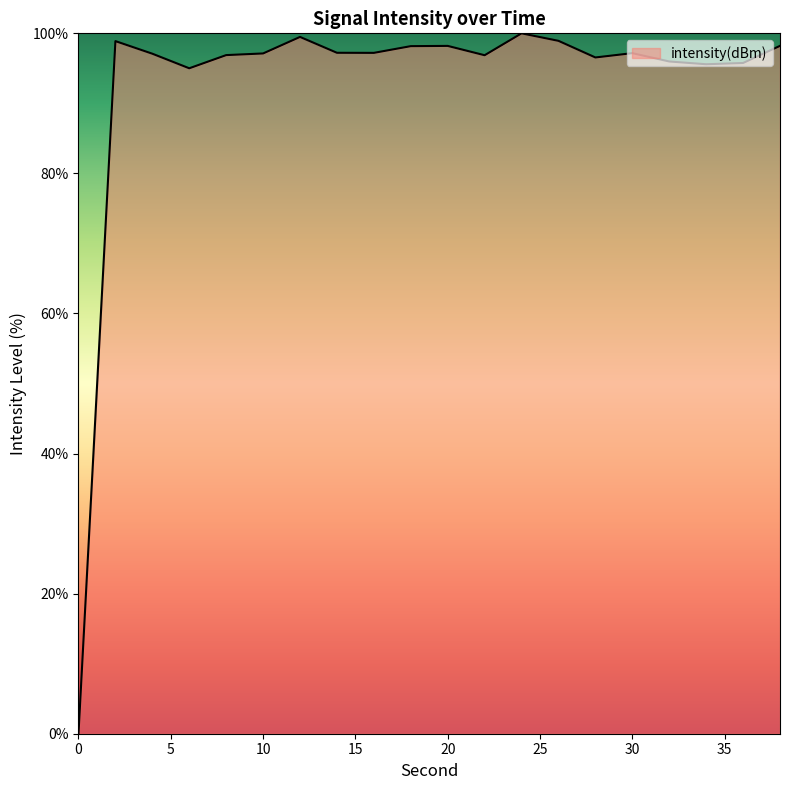

What is the difference between the maximum and minimum values?

100.0